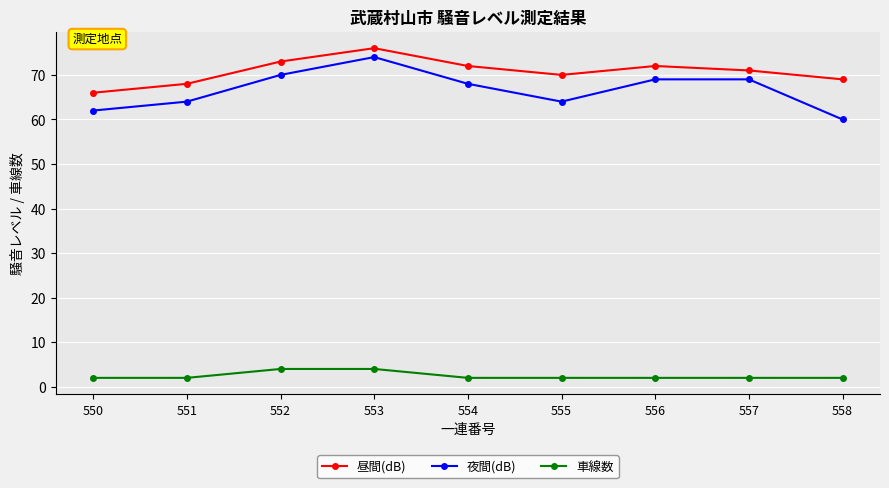

At which category does 昼間(dB) reach its first local peak?

553